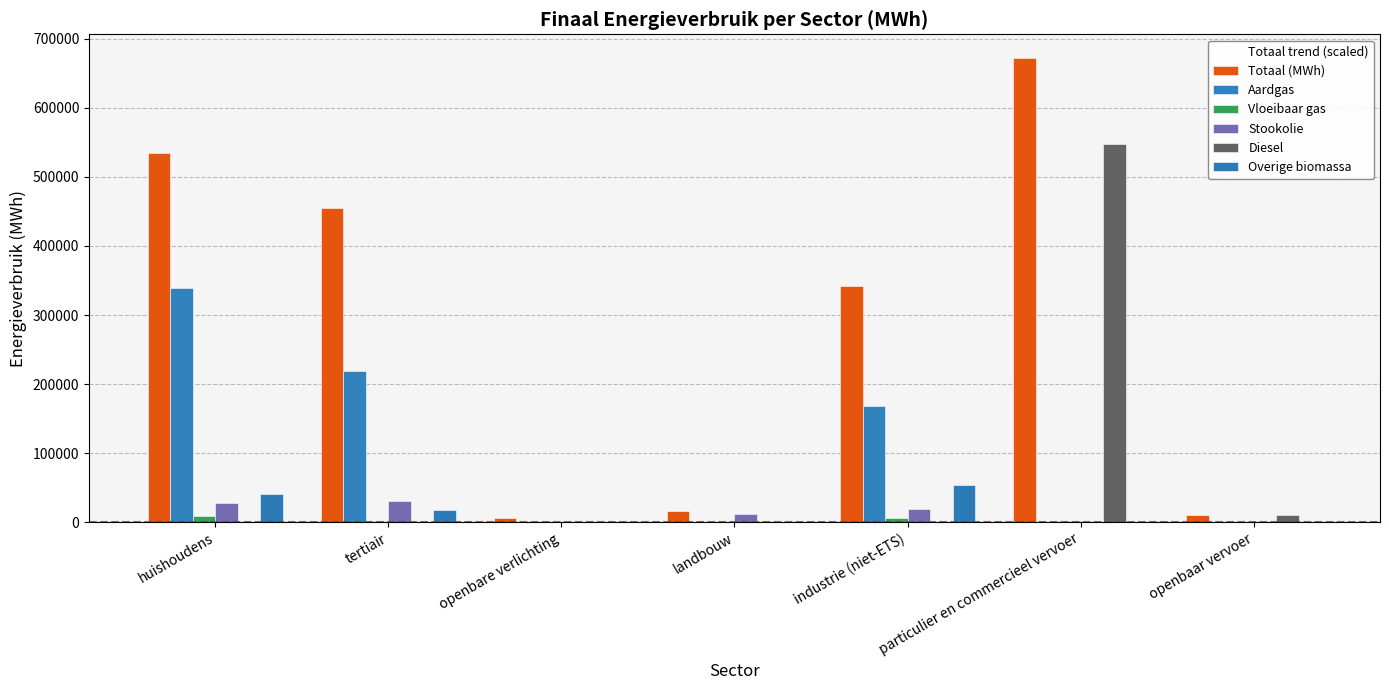

What position from the left is openbaar vervoer?

7